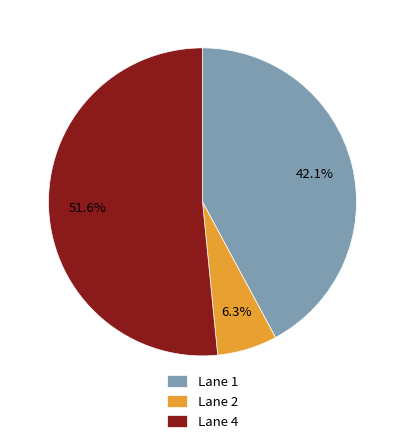

Which category has the smallest portion of the pie?

Lane 2